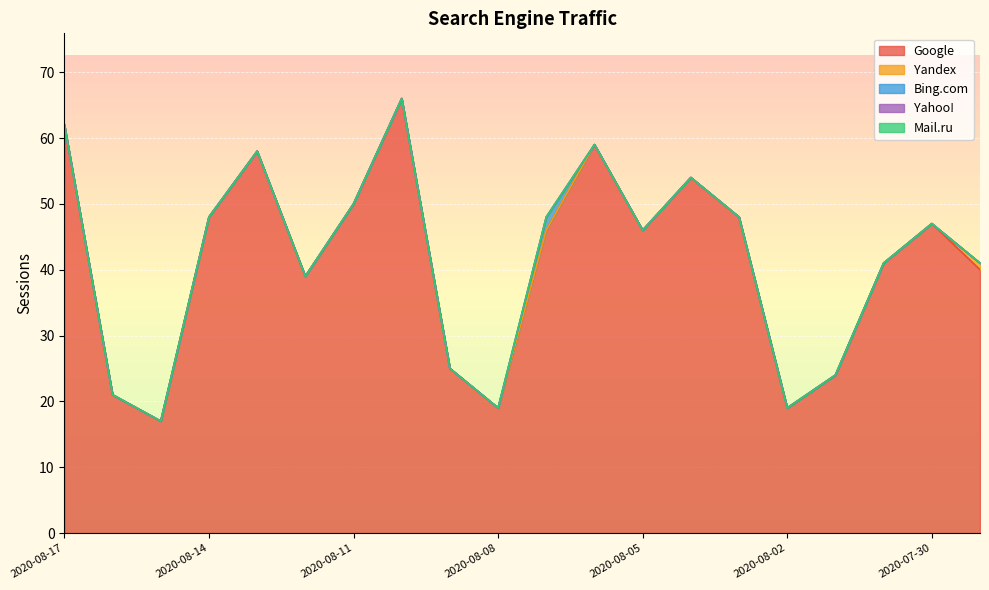

What is the label of the 20th point from the right?

2020-08-17